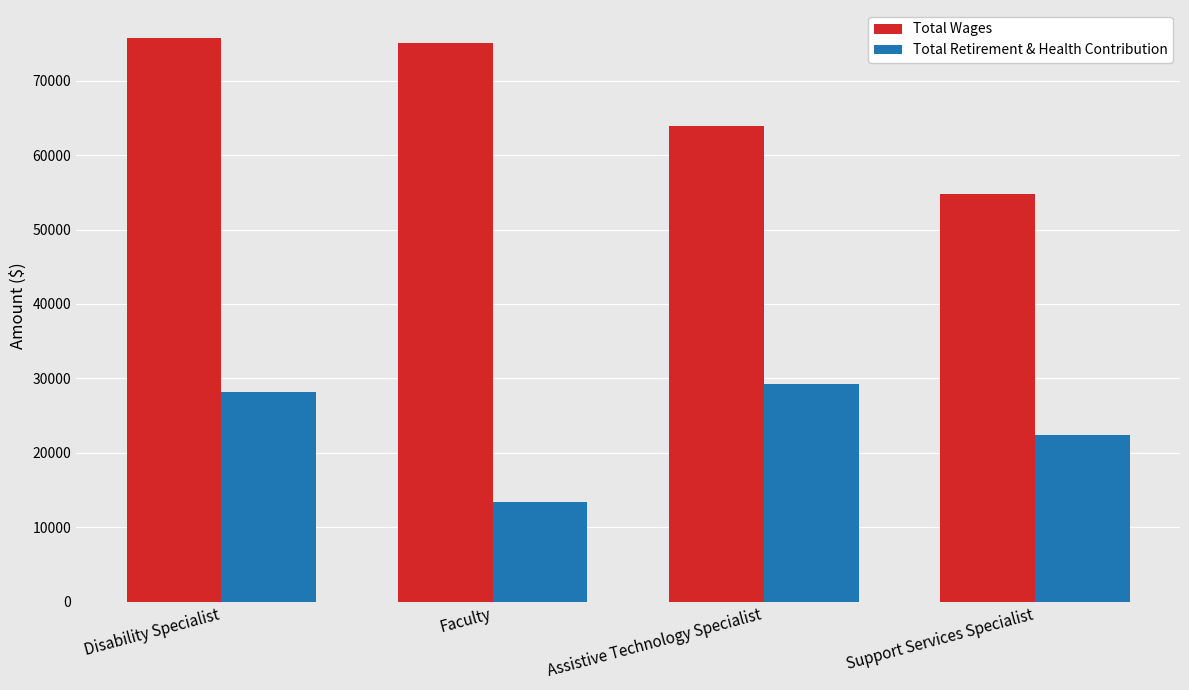

What is the sum of the Total Retirement & Health Contribution values at Disability Specialist and Support Services Specialist?

50543